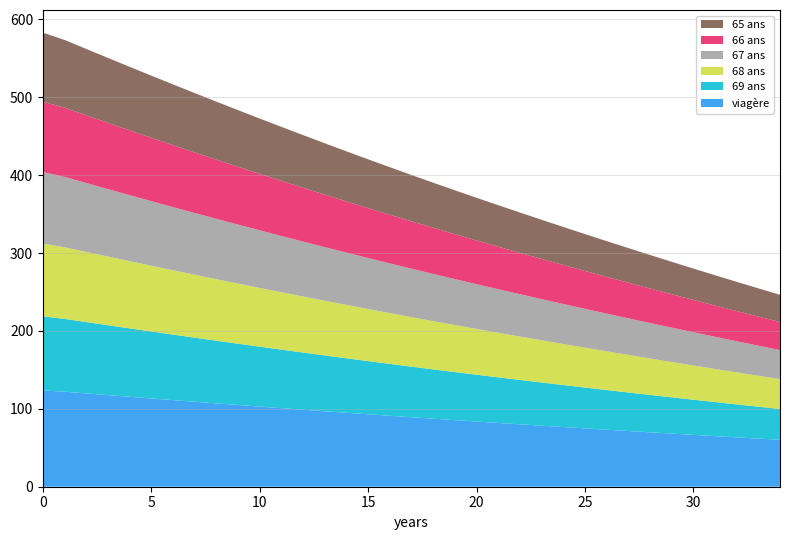

Reading left to right, extract all data points from this chart.

viagère: 123.7	122.0	119.8	117.6	115.5	113.3	111.2	109.1	107.0	105.0	102.9	100.9	98.9	96.9	95.0	93.0	91.1	89.2	87.4	85.5	83.7	81.9	80.1	78.4	76.7	74.9	73.2	71.5	69.9	68.2	66.6	65.0	63.4	61.8	60.2
69 ans: 95.1	93.5	91.7	89.8	87.9	86.0	84.1	82.3	80.5	78.7	76.9	75.2	73.4	71.7	70.0	68.3	66.6	65.0	63.3	61.7	60.1	58.6	57.0	55.5	54.0	52.5	51.0	49.5	48.0	46.6	45.1	43.7	42.3	40.9	39.6
68 ans: 93.5	92.0	90.1	88.2	86.3	84.5	82.6	80.8	79.0	77.2	75.5	73.7	72.0	70.3	68.6	66.9	65.2	63.6	62.0	60.4	58.8	57.2	55.7	54.2	52.7	51.2	49.7	48.2	46.8	45.4	43.9	42.5	41.1	39.8	38.4
67 ans: 91.9	90.3	88.5	86.6	84.8	82.9	81.1	79.3	77.5	75.7	74.0	72.2	70.5	68.8	67.2	65.5	63.9	62.2	60.6	59.0	57.5	55.9	54.4	52.9	51.4	49.9	48.5	47.0	45.6	44.1	42.7	41.3	40.0	38.6	37.2
66 ans: 90.2	88.7	86.9	85.0	83.2	81.4	79.6	77.8	76.0	74.2	72.5	70.8	69.1	67.4	65.7	64.1	62.5	60.9	59.3	57.7	56.1	54.6	53.1	51.6	50.1	48.6	47.2	45.8	44.3	42.9	41.5	40.1	38.8	37.4	36.1
65 ans: 88.6	87.1	85.3	83.4	81.6	79.8	78.0	76.2	74.5	72.8	71.0	69.3	67.6	66.0	64.3	62.7	61.1	59.5	57.9	56.3	54.8	53.3	51.8	50.3	48.8	47.4	45.9	44.5	43.1	41.7	40.3	38.9	37.6	36.2	34.9